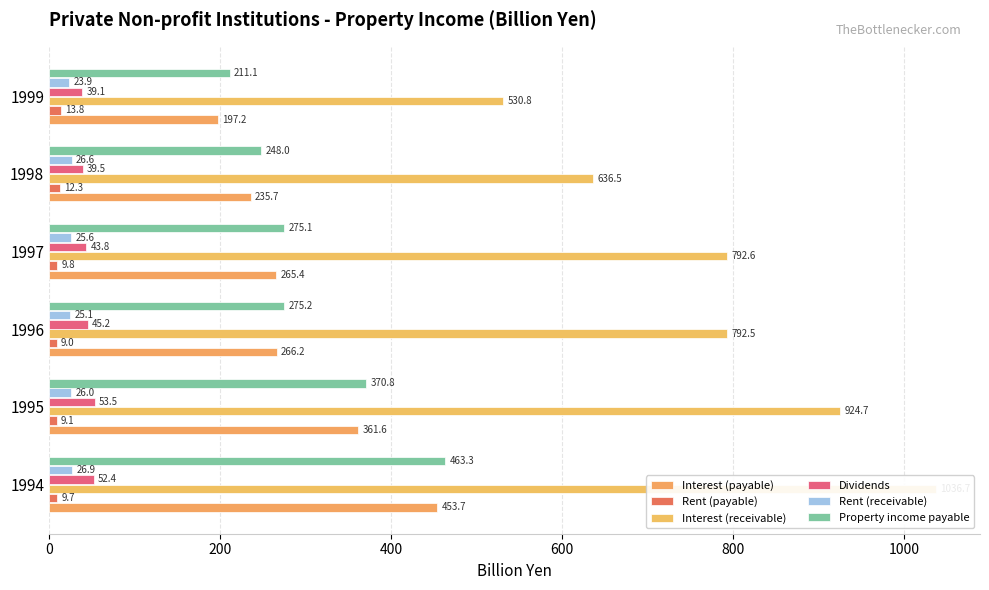

What is the greatest value displayed?

1036.7